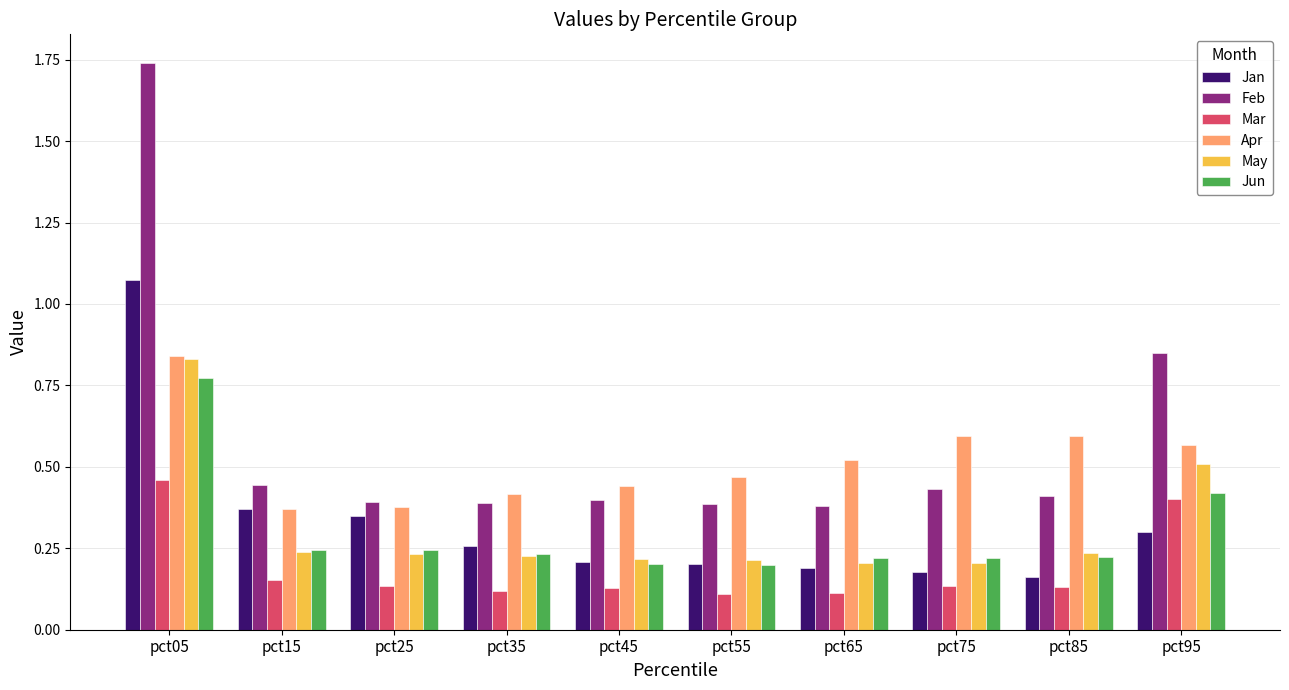

What is the sum of the Jun values at pct05 and pct65?

1.0